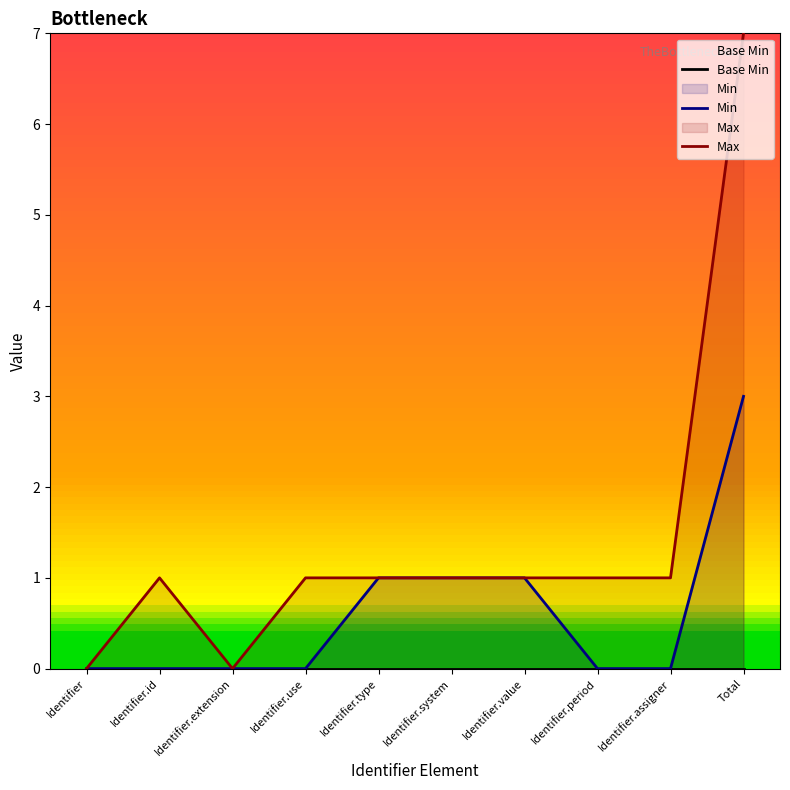

How many lines are shown in the chart?

3